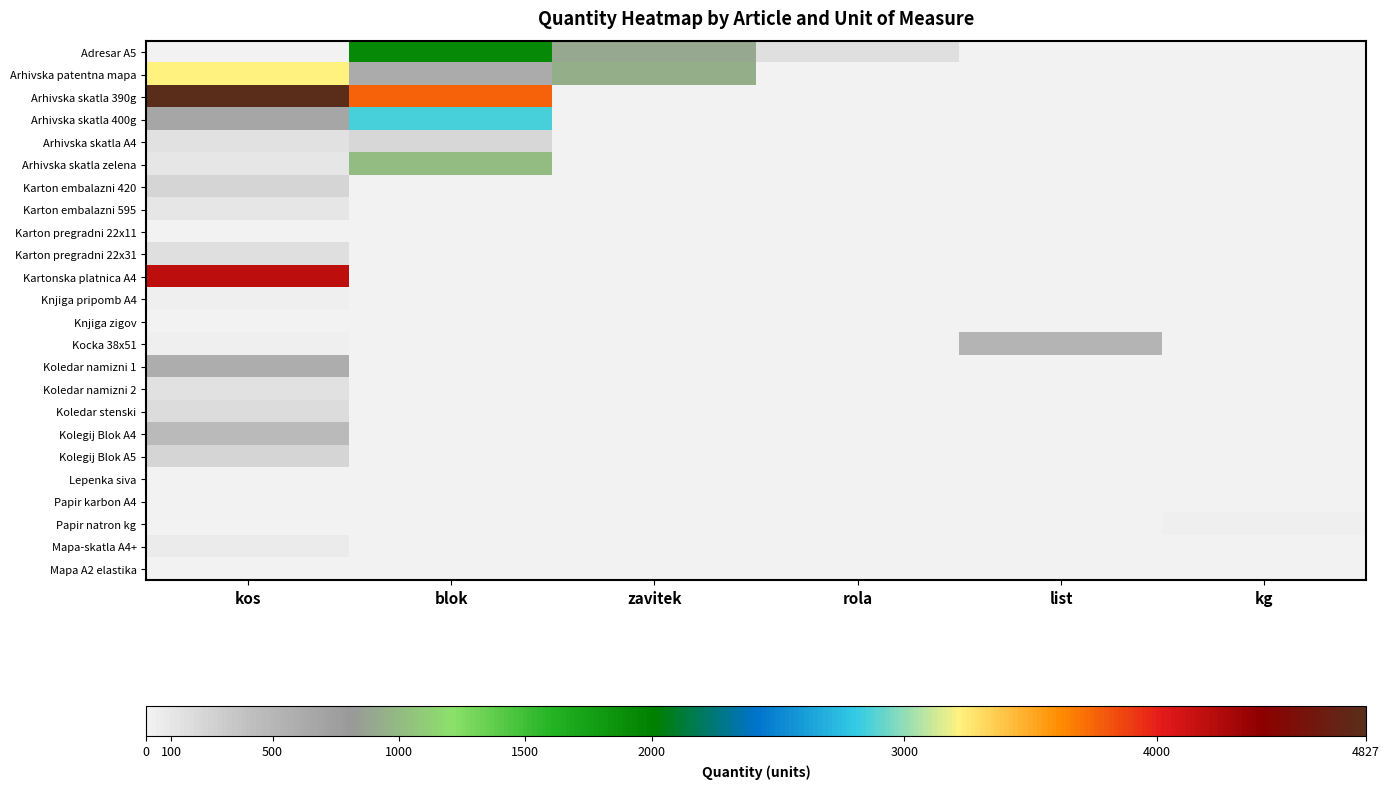

At how many categories does at least one series exceed 844?

3